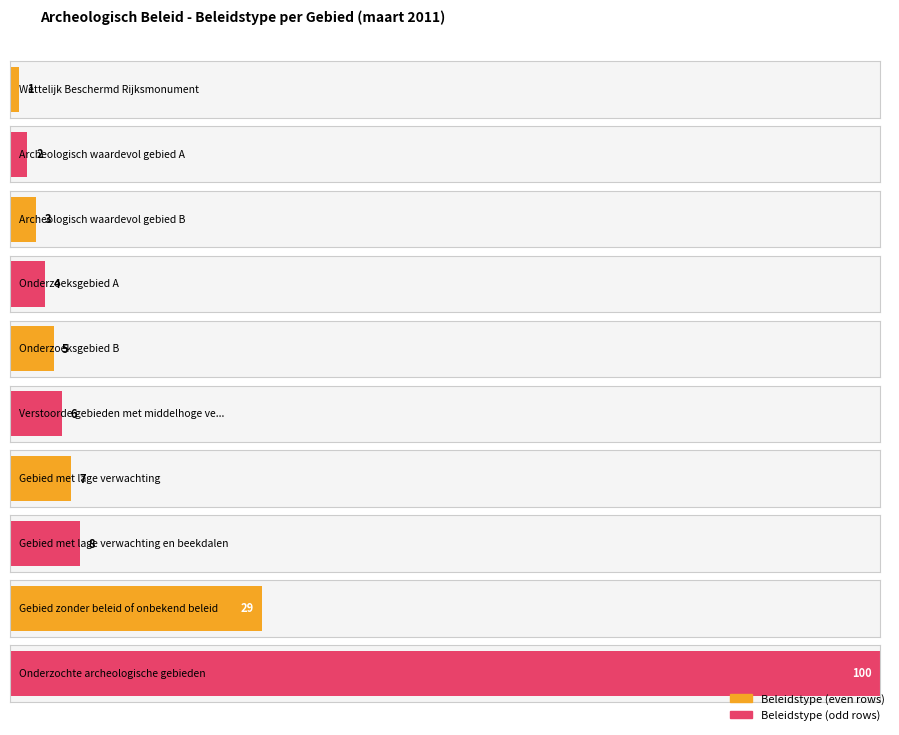

What is the minimum value shown in the chart?

1